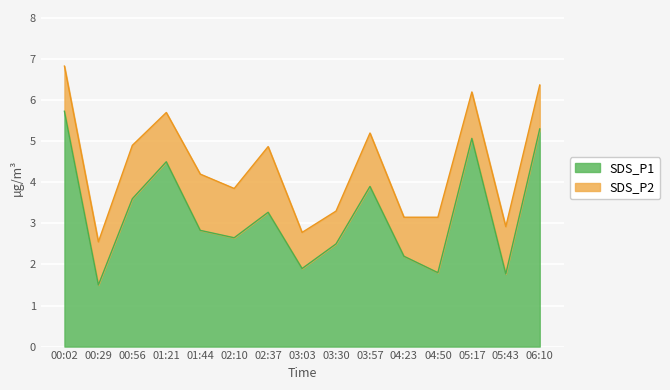

How many points are lower than both their immediate neighbors (excluding endpoints)?

5